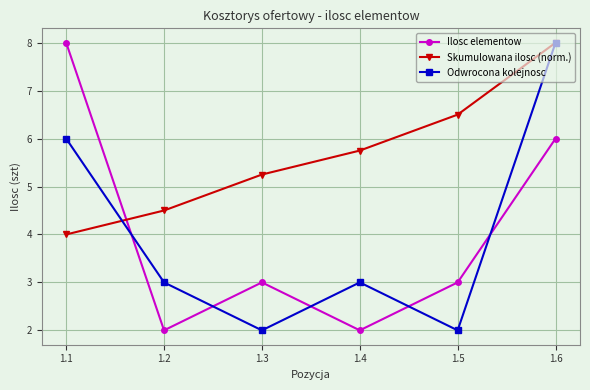

Rank the series at 1.5 from lowest to highest value.

Odwrocona kolejnosc, Ilosc elementow, Skumulowana ilosc (norm.)